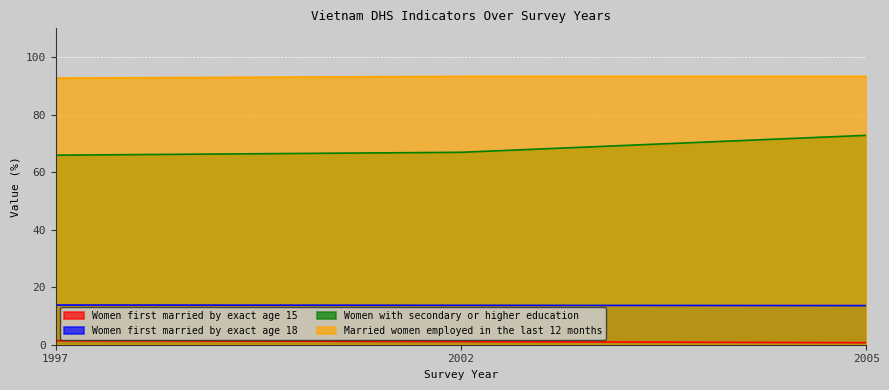

Which series has the largest range (max minus min)?

Women with secondary or higher education